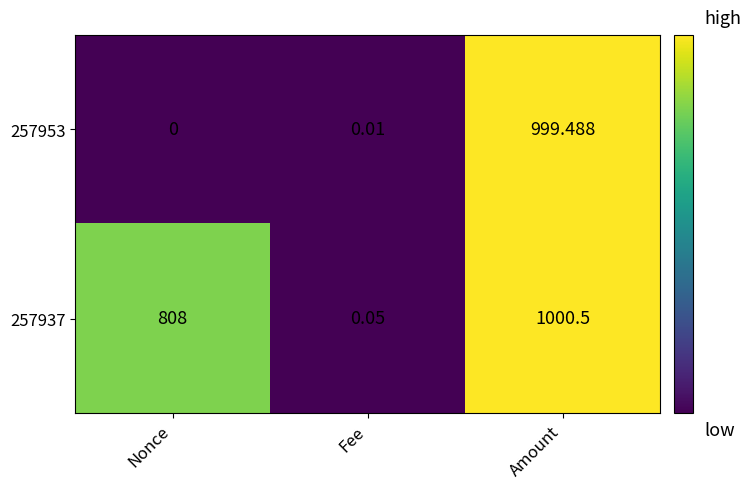

At which label is 257953 closest to 499?

Fee